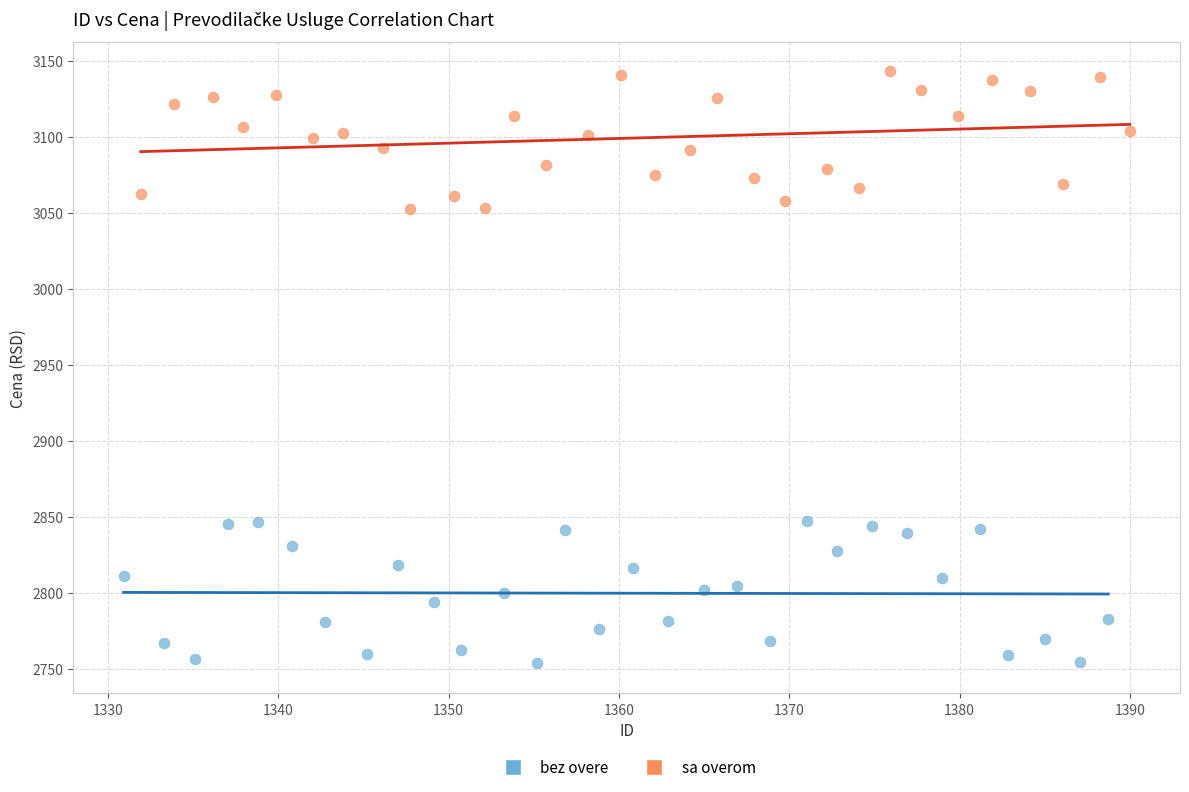

Which series reaches the maximum Y coordinate?

sa overom